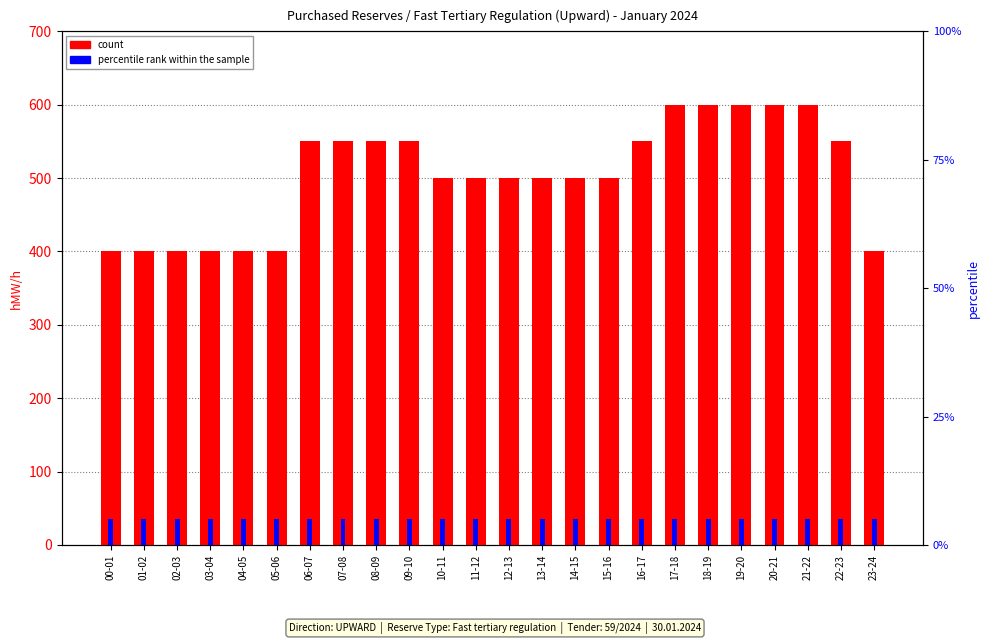

Is the value of percentile rank within the sample at 12-13 greater than the value of count at 22-23?

No